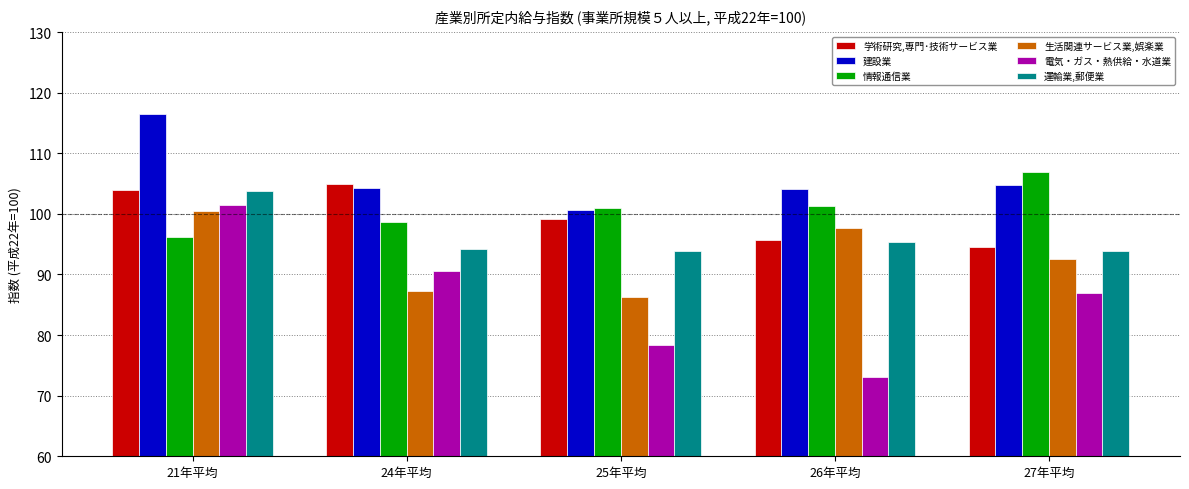

The value of 生活関連サービス業,娯楽業 at 24年平均 is 27.3. True or false?

False